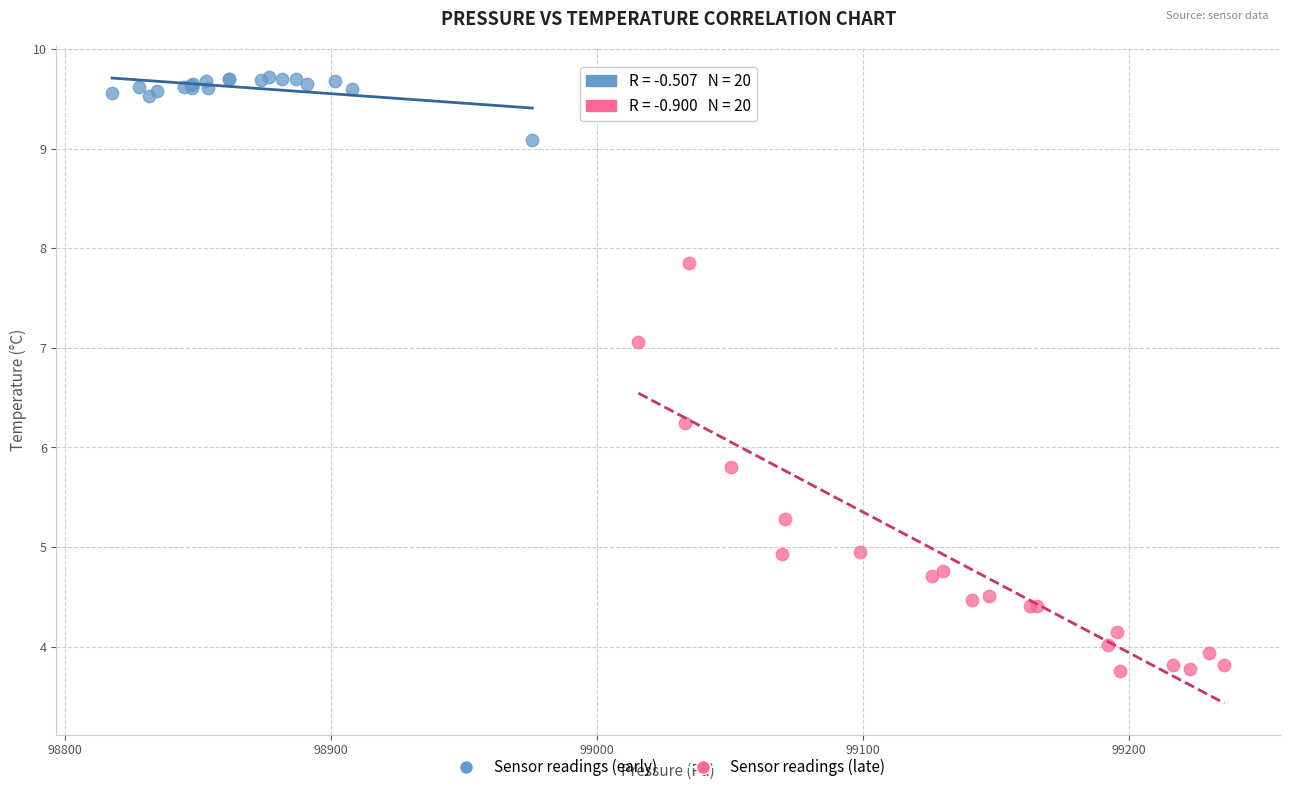

Which series reaches the minimum Y coordinate?

Sensor readings (late)